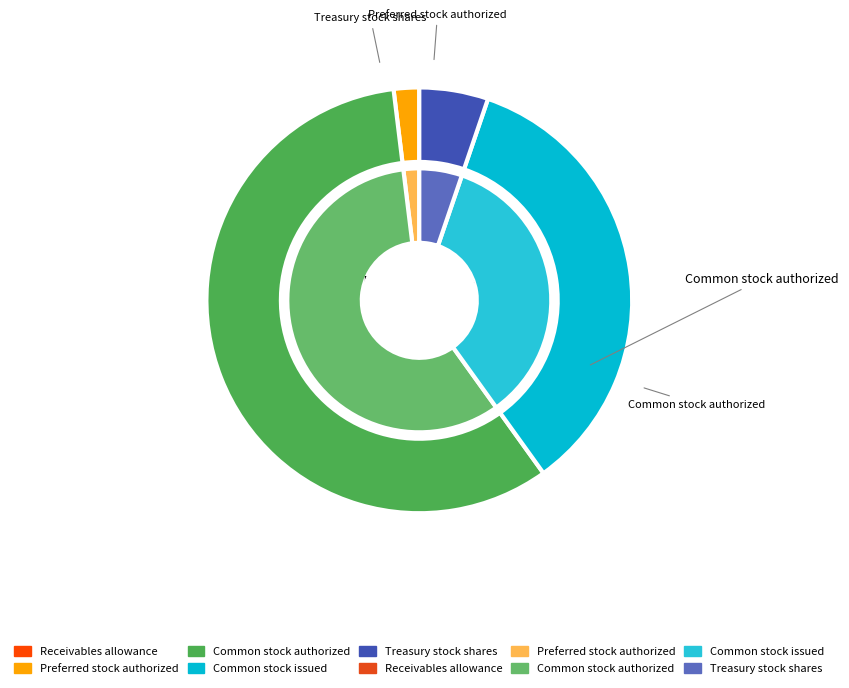

Which slice represents more than half of the pie?

Common stock authorized